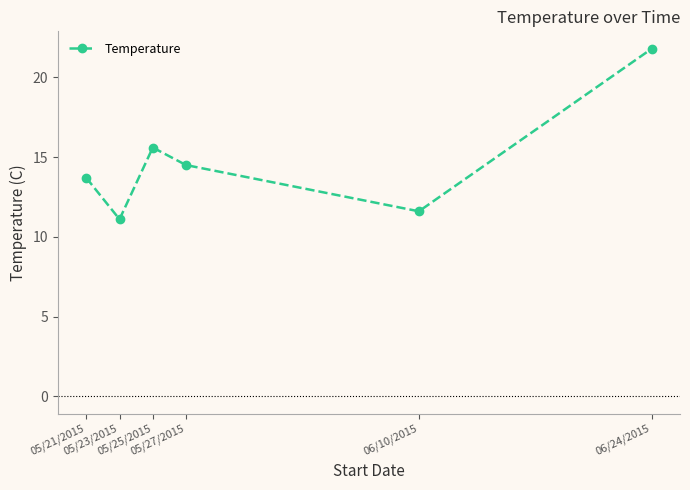

Reading left to right, what are all the values shown in this chart?

05/21/2015=13.7	05/23/2015=11.1	05/25/2015=15.6	05/27/2015=14.5	06/10/2015=11.6	06/24/2015=21.8